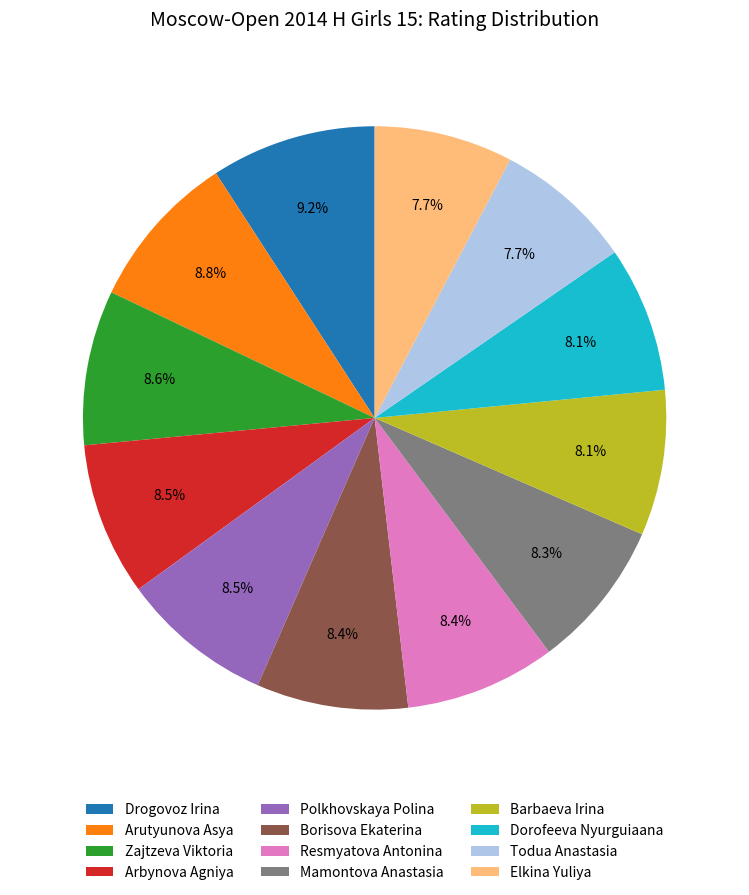

How much of the chart is everything except Dorofeeva Nyurguiaana?

91.9%